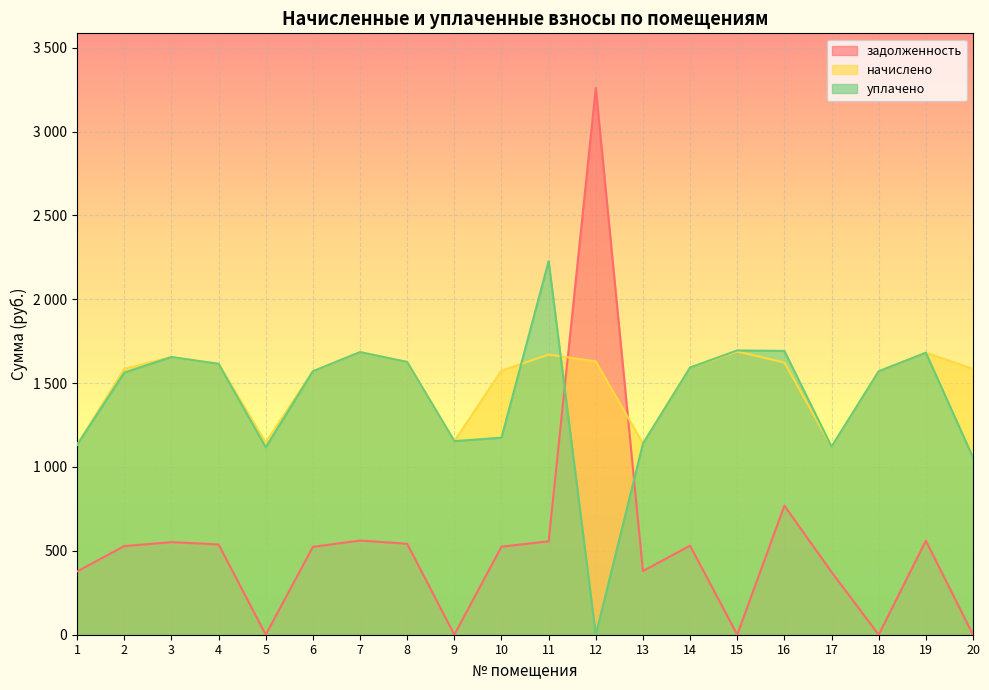

Which series has the largest range (max minus min)?

задолженность